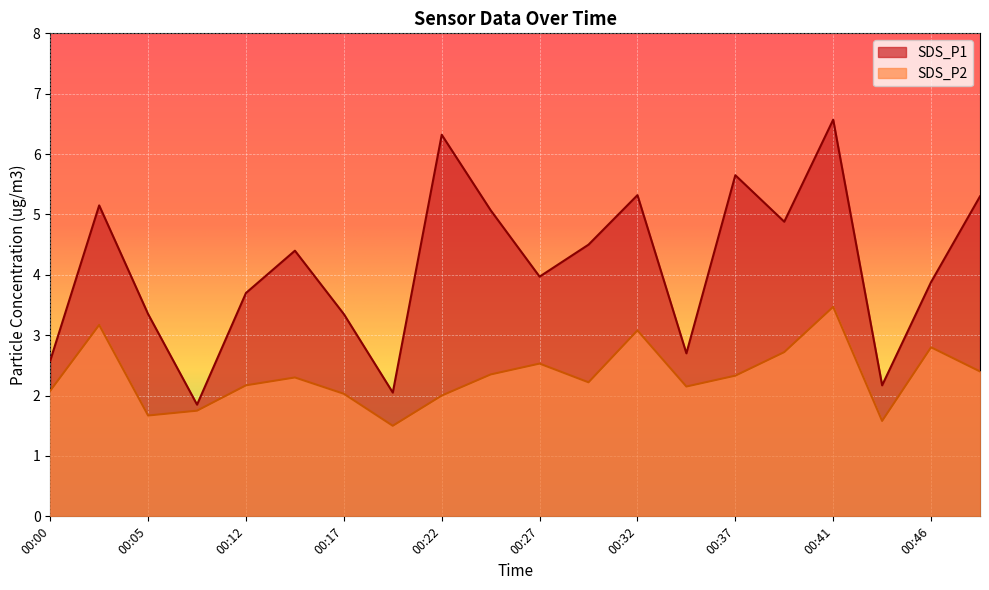

Rank the series by their average value, from lowest to highest.

SDS_P2, SDS_P1